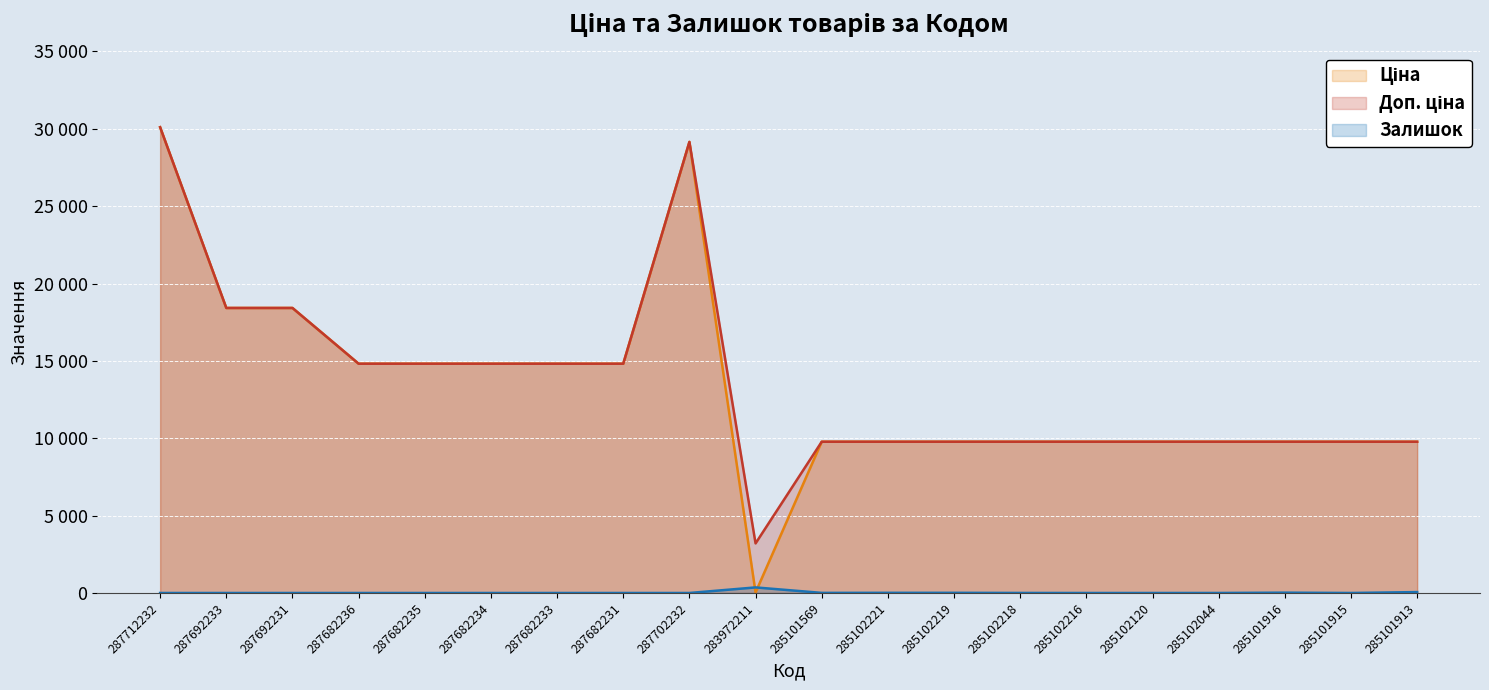

Reading right to left, what are all the values shown in this chart?

Ціна: 9775.5	9775.5	9775.5	9775.5	9775.5	9775.5	9775.5	9775.5	9775.5	9775.5	32.0	29152.3	14817.6	14817.6	14817.6	14817.6	14817.6	18420.9	18420.9	30102.8
Доп. ціна: 9775.5	9775.5	9775.5	9775.5	9775.5	9775.5	9775.5	9775.5	9775.5	9775.5	3205.0	29152.3	14817.6	14817.6	14817.6	14817.6	14817.6	18420.9	18420.9	30102.8
Залишок: 58.0	0.0	21.0	1.0	0.0	0.0	3.0	11.0	11.0	7.0	360.0	0.0	0.0	0.0	0.0	0.0	0.0	0.0	0.0	0.0